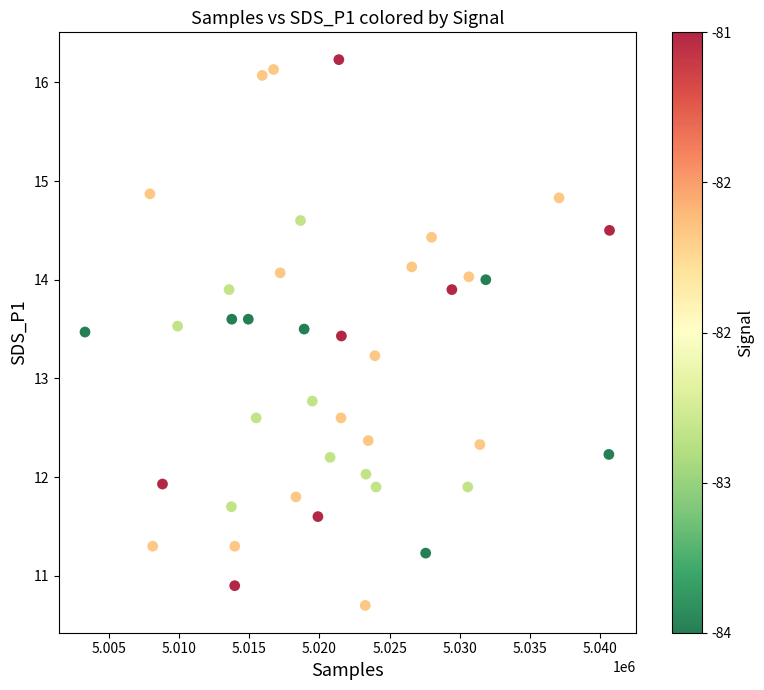

What is the range of X values (max minus min)?

37352.0